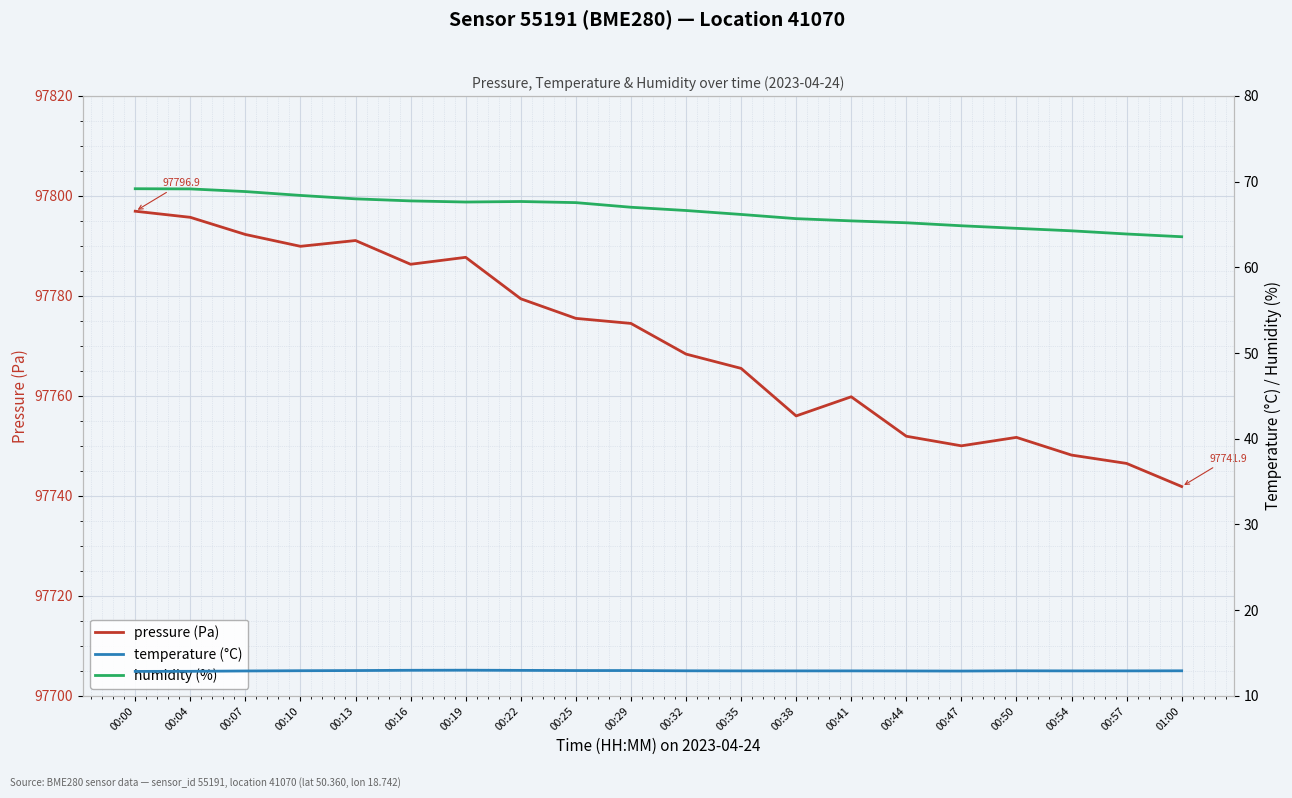

Is this an area chart (filled region under the line)?

No